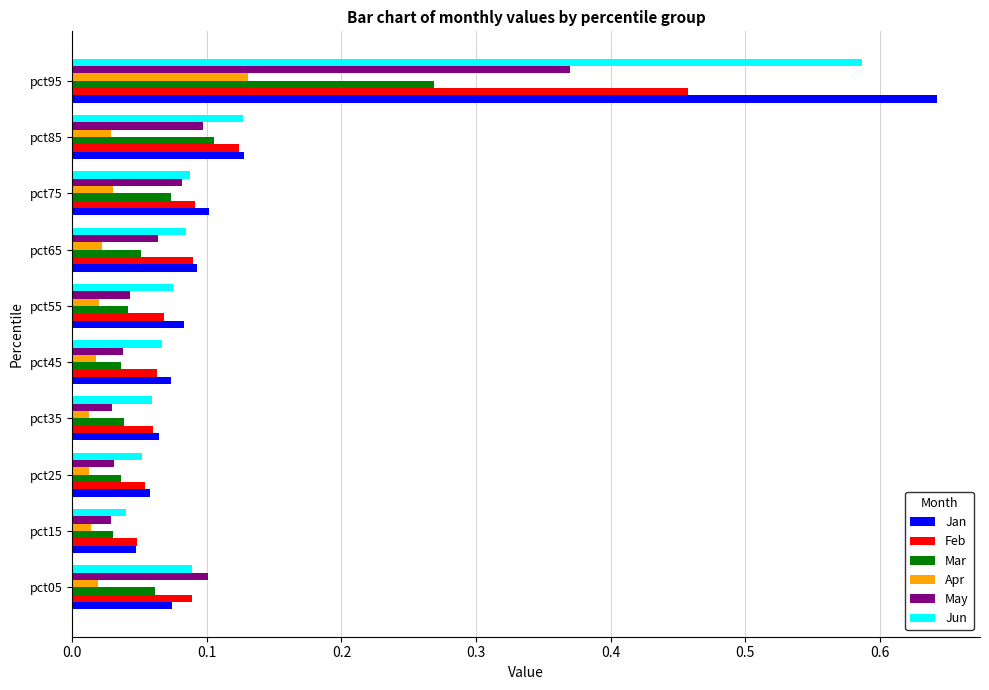

List the series in order of their peak value, highest first.

Jan, Jun, Feb, May, Mar, Apr